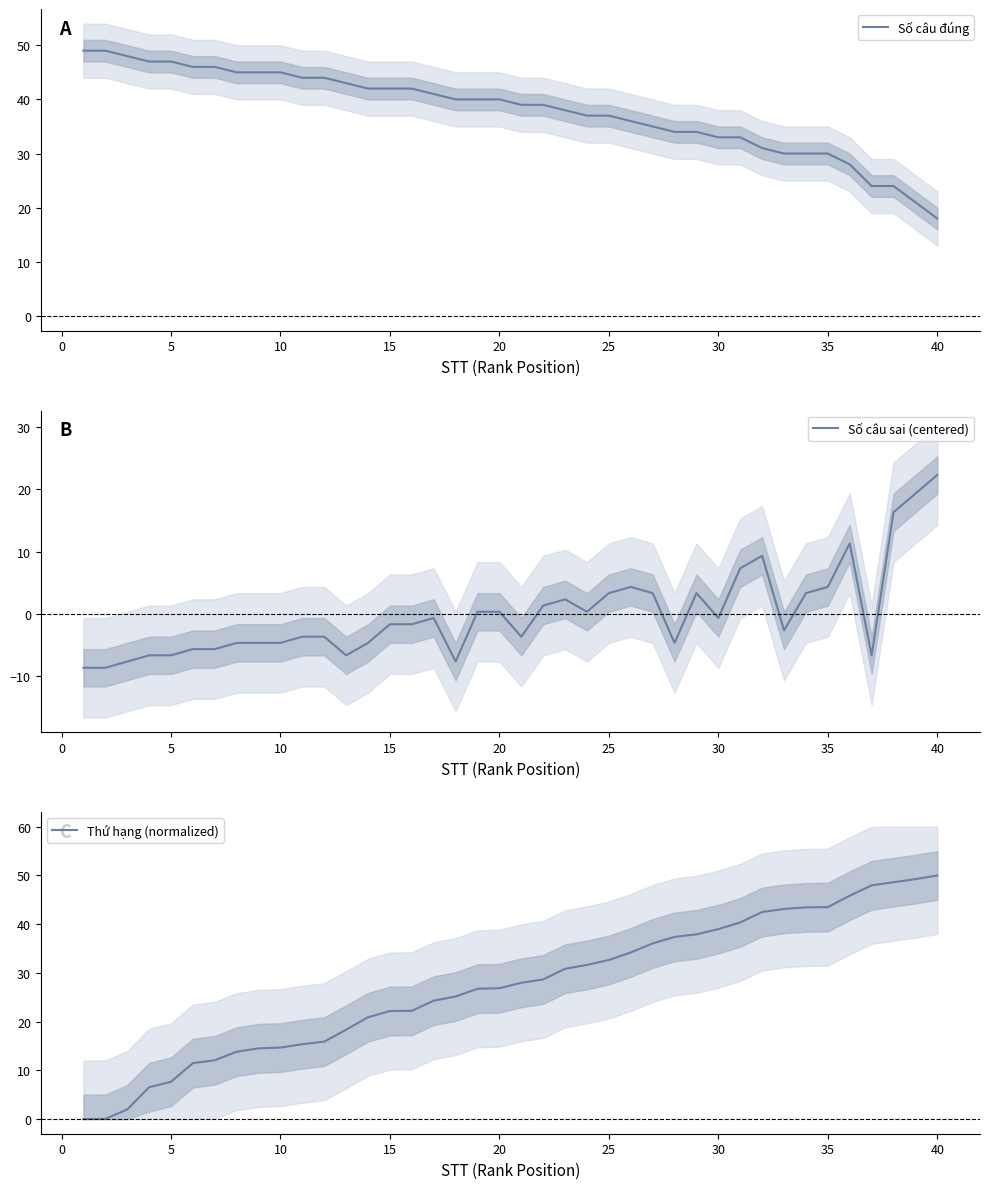

What is the difference between the Số câu sai (centered) values at 20 and 25?

3.0